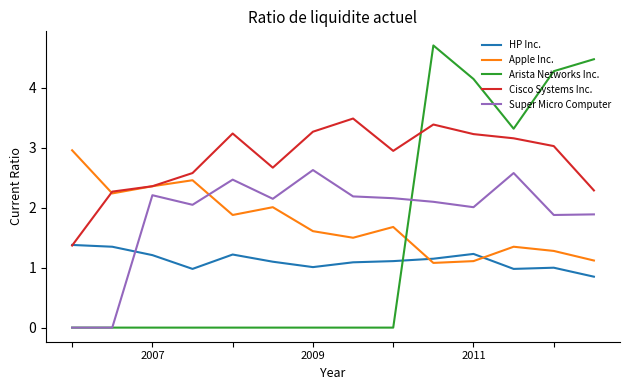

What is the difference between the maximum and second lowest values in the HP Inc. series?

0.4